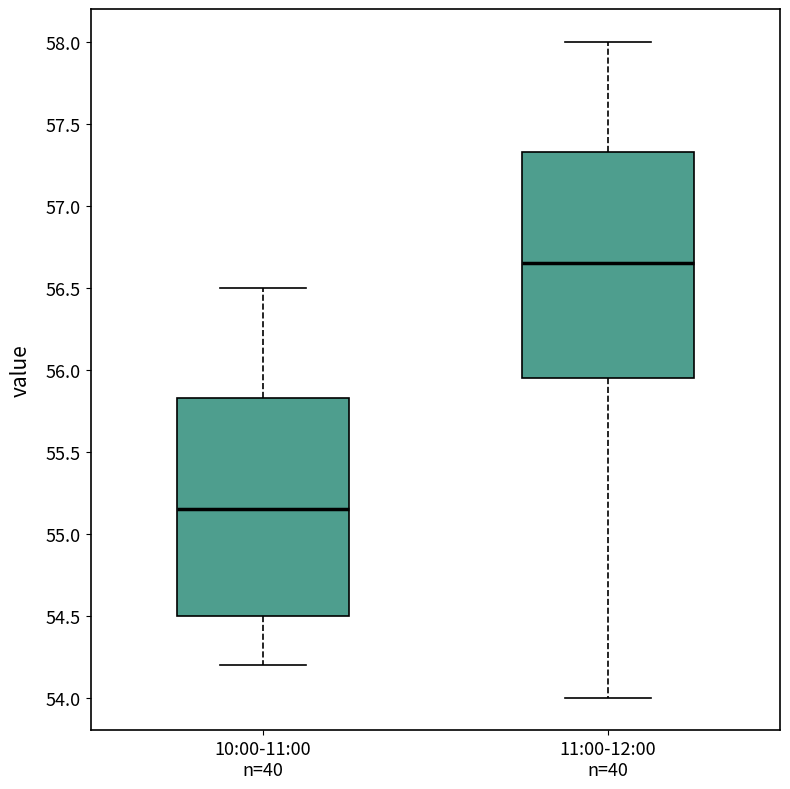

Reading left to right, transcribe this box plot: for each box, give where its median line is, the range the box spans, and where its two whiskers end, as read against the y-axis. The values are not printed on the chart, so give them approximately, as read against the axis.

10:00-11:00 n=40: median 55.15, box 54.50 to 55.85, whiskers 54.20 to 56.50
11:00-12:00 n=40: median 56.65, box 55.95 to 57.35, whiskers 54.00 to 58.00